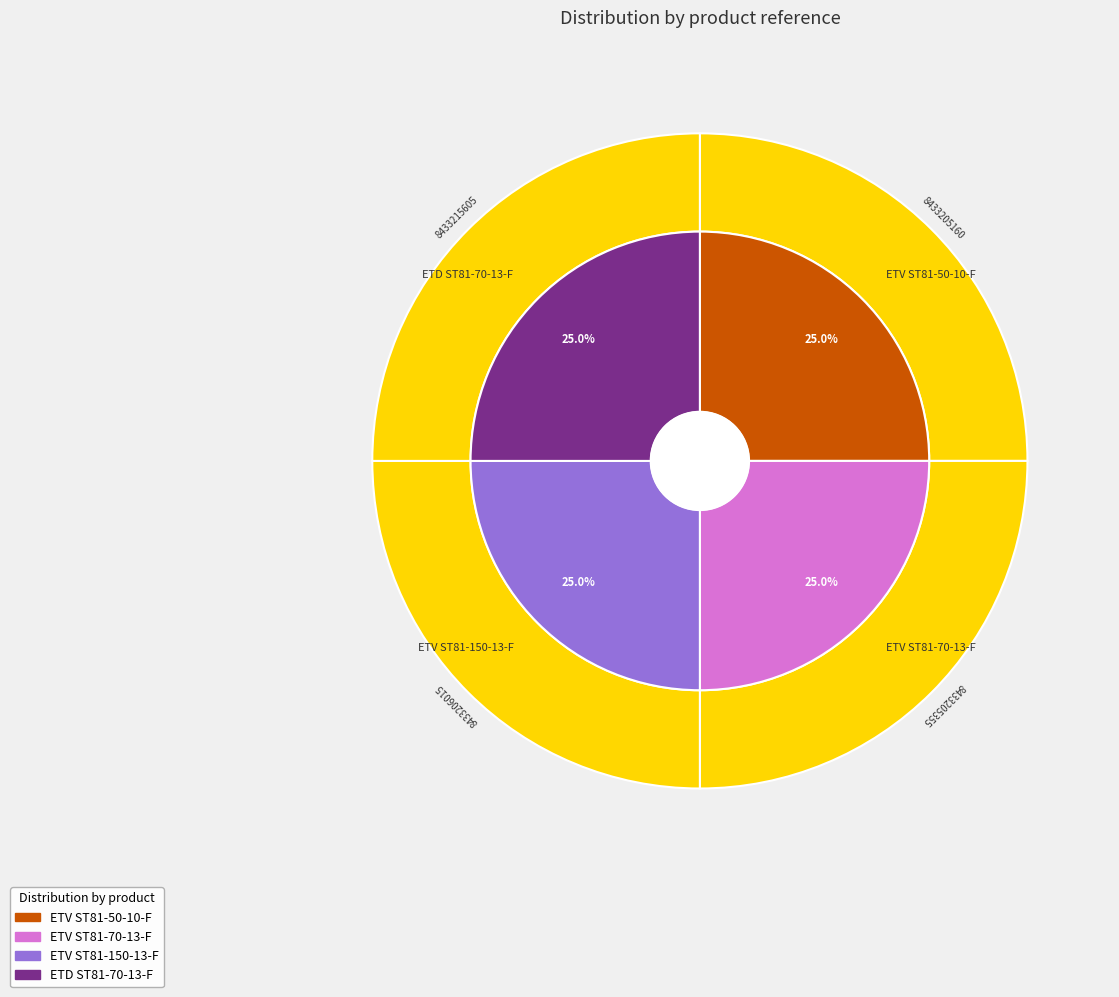

What is the largest slice in the pie chart?

ETD ST81-70-13-F